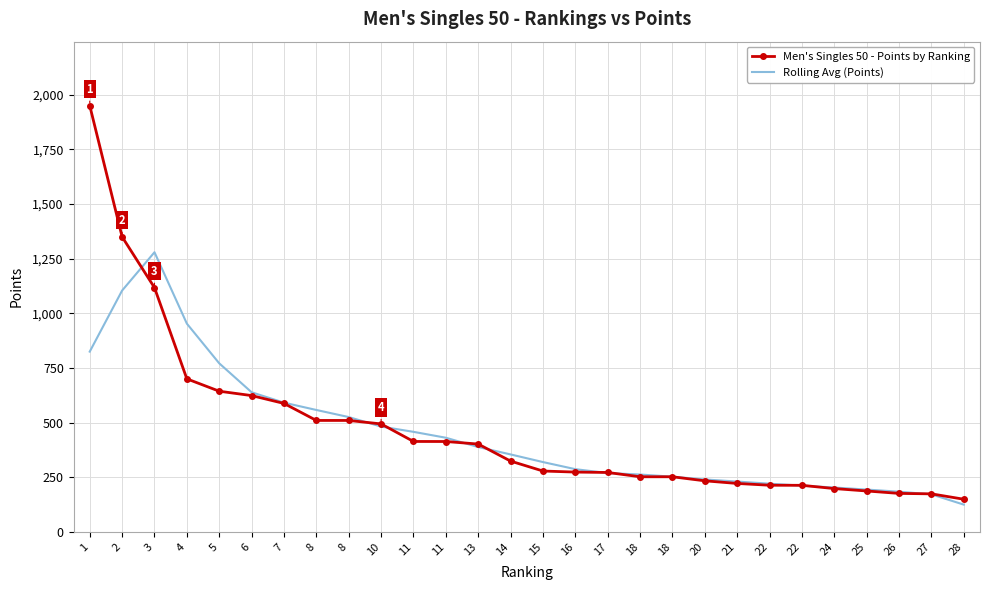

What is the difference between the maximum and second lowest values in the Men's Singles 50 - Points by Ranking series?

1775.4